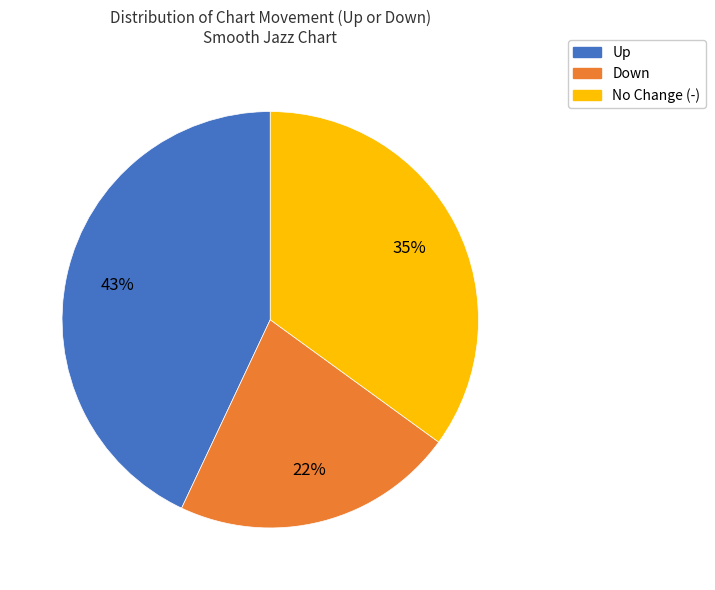

Is there a majority slice in this chart?

No